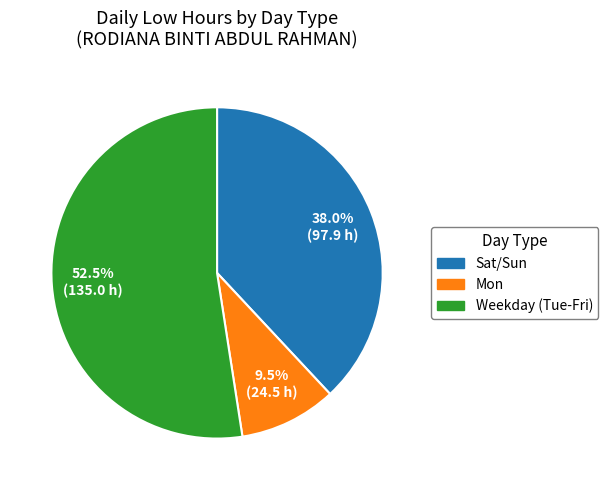

Does any single category account for the majority?

Yes